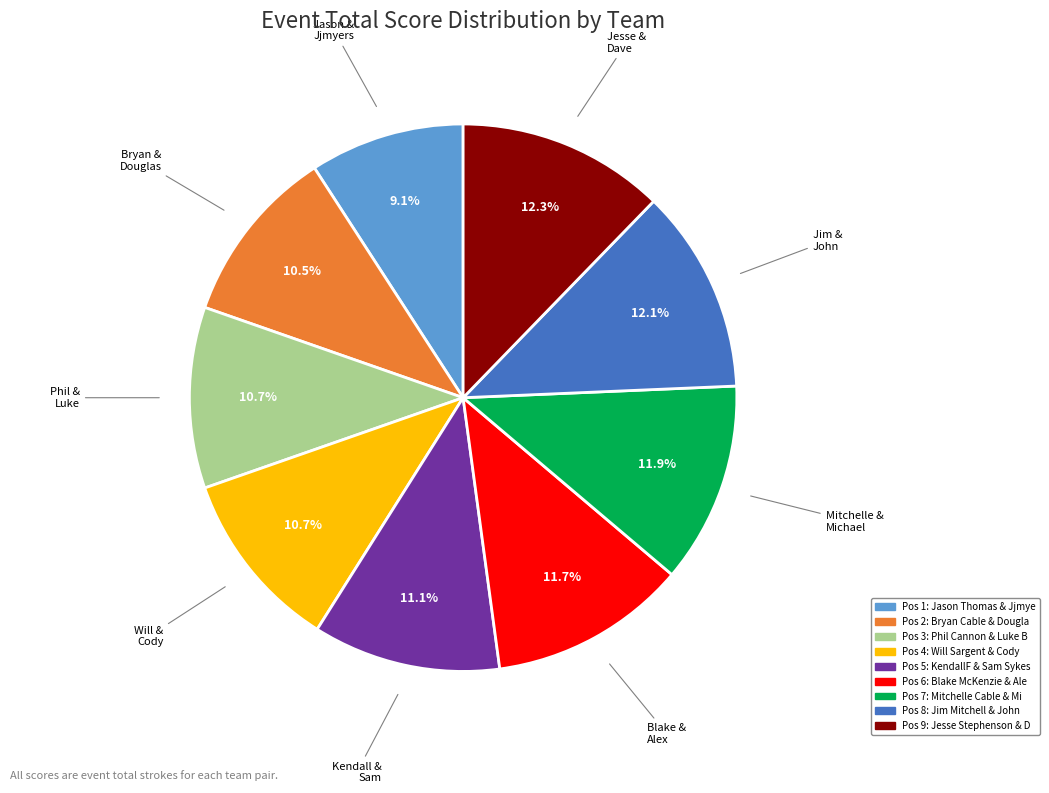

Is there a majority slice in this chart?

No